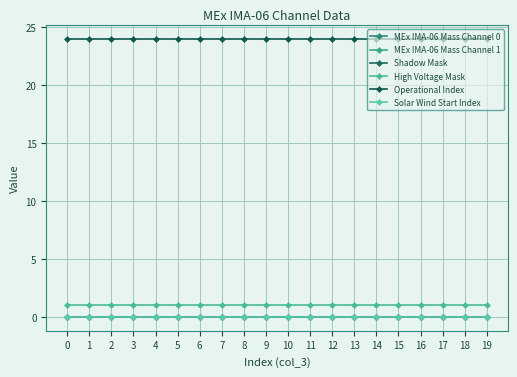

Does the chart have visible grid lines?

Yes